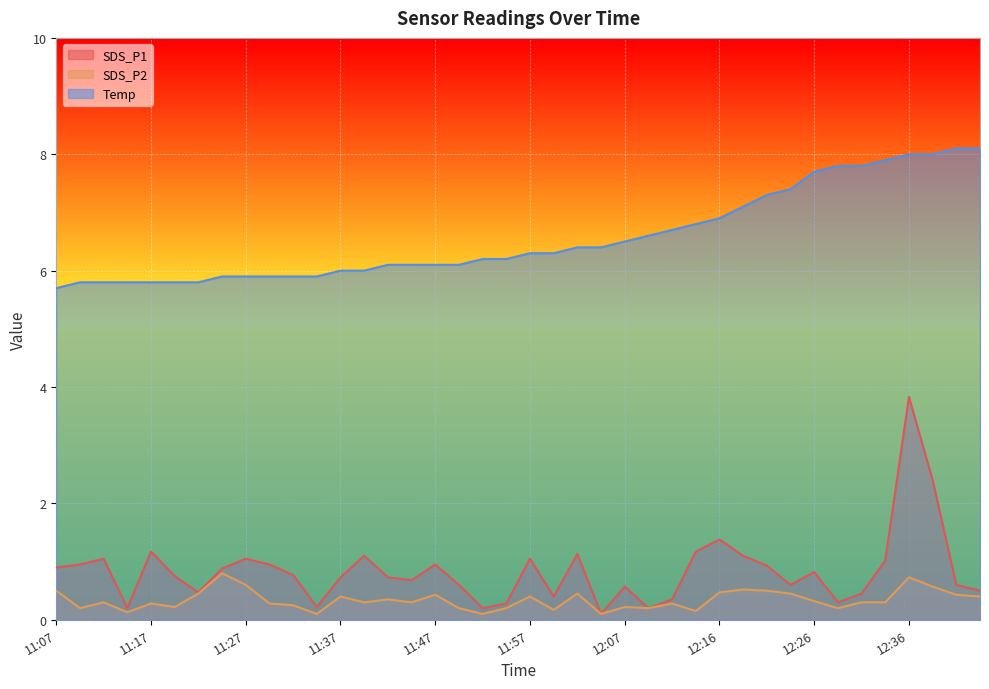

Which category has the highest value across all series?

12:41